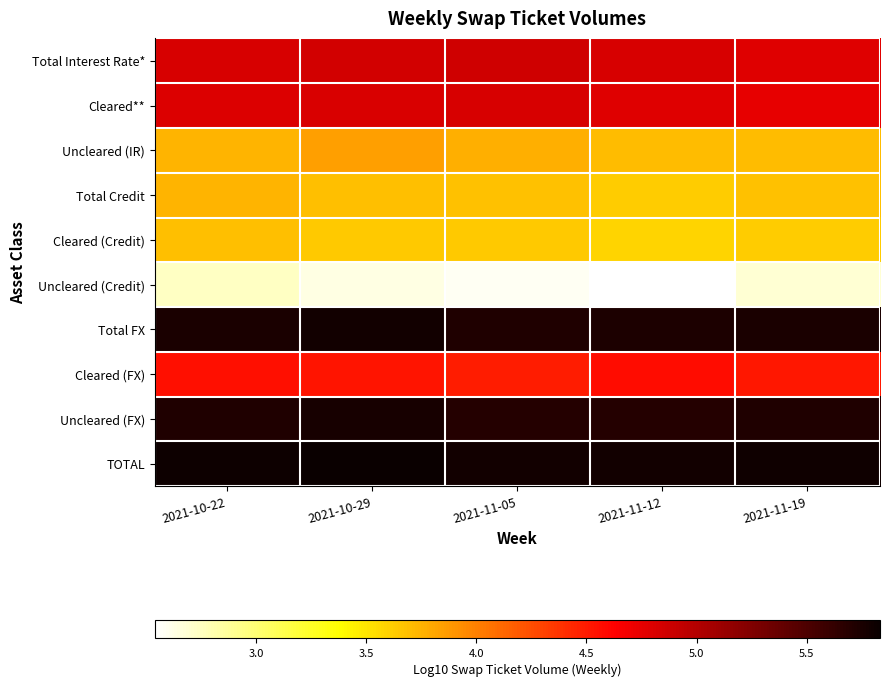

What is the spread (max minus min) of values at 2021-11-05?

3.2